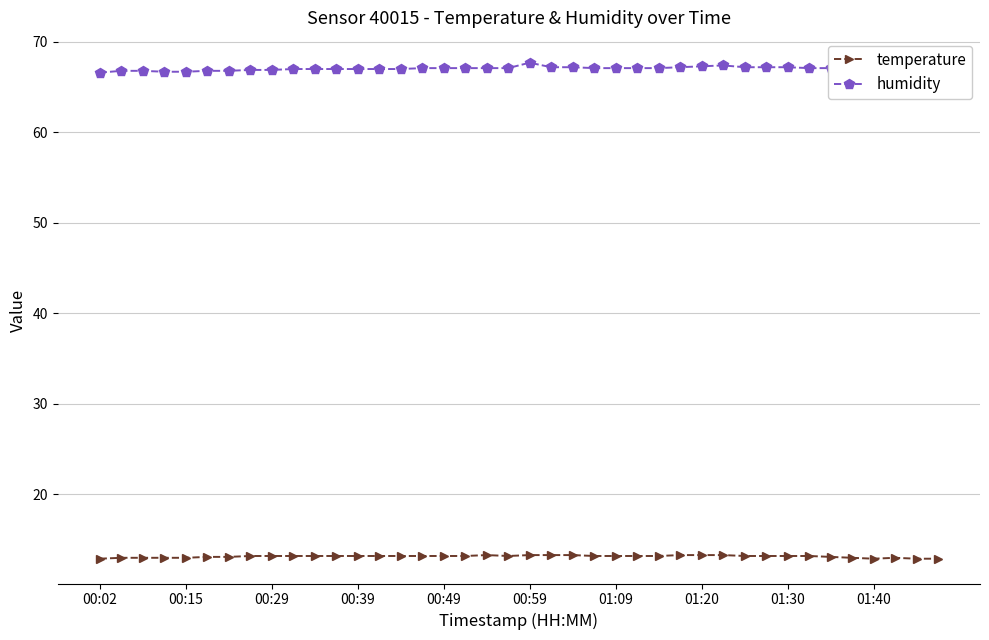

Which series has the largest range (max minus min)?

humidity